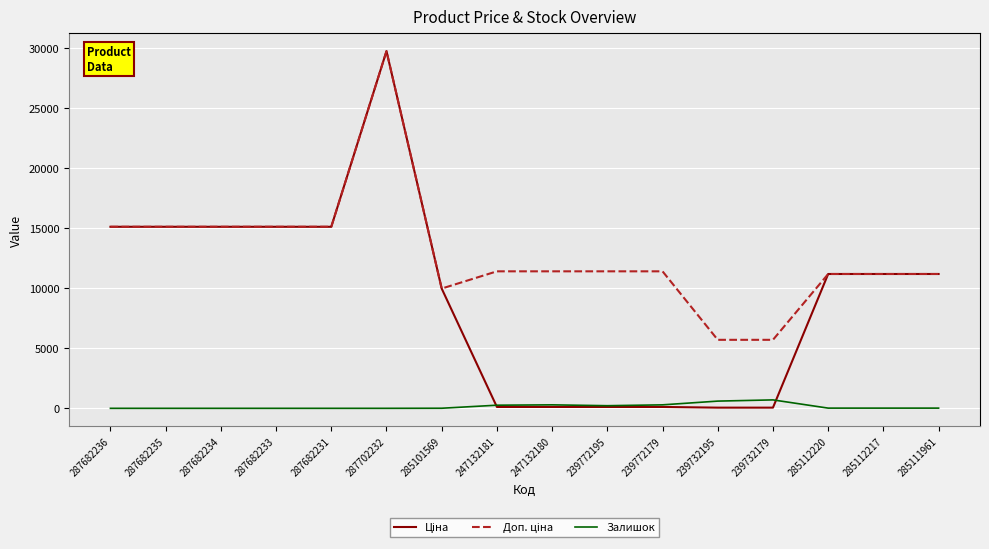

Which label corresponds to the largest value in the chart?

287702232